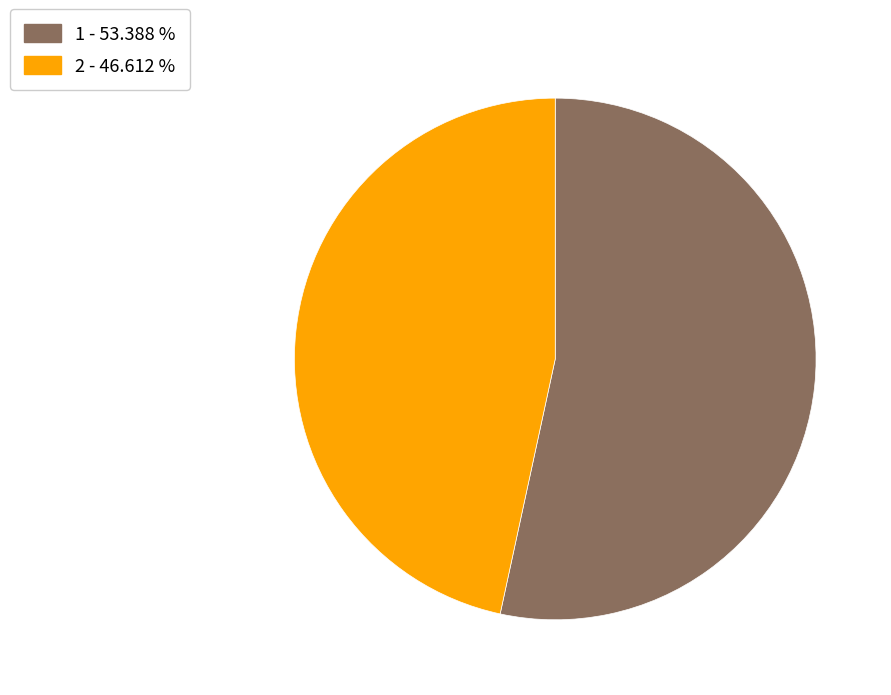

How many segments does this pie chart have?

2